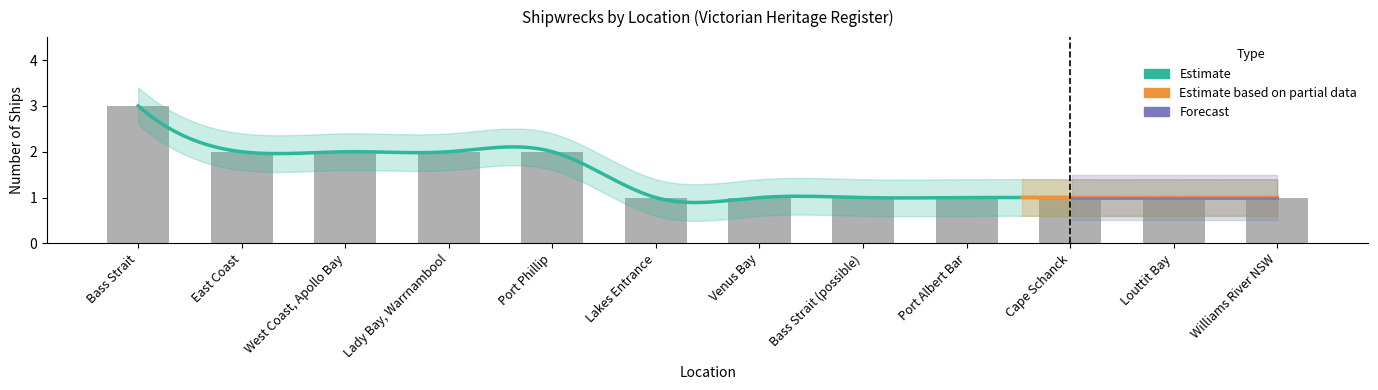

The chart shows a value of 4 at Bass Strait. True or false?

False